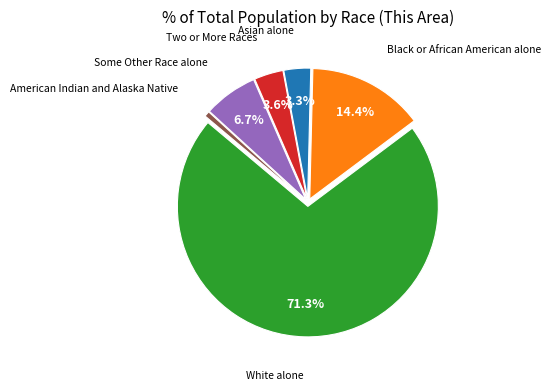

Which has a higher value, Asian alone or American Indian and Alaska Native?

Asian alone